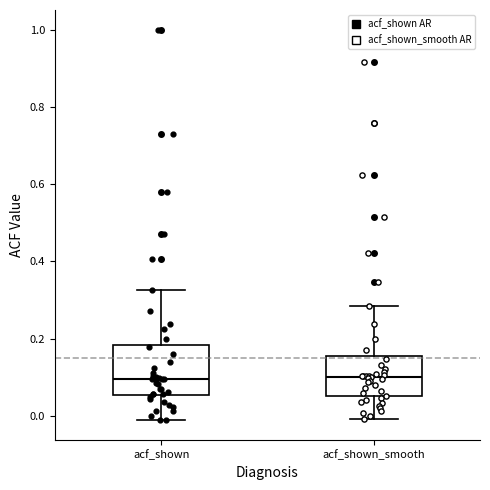

Which box is the tallest, from its lower edge to its upper edge?

acf_shown